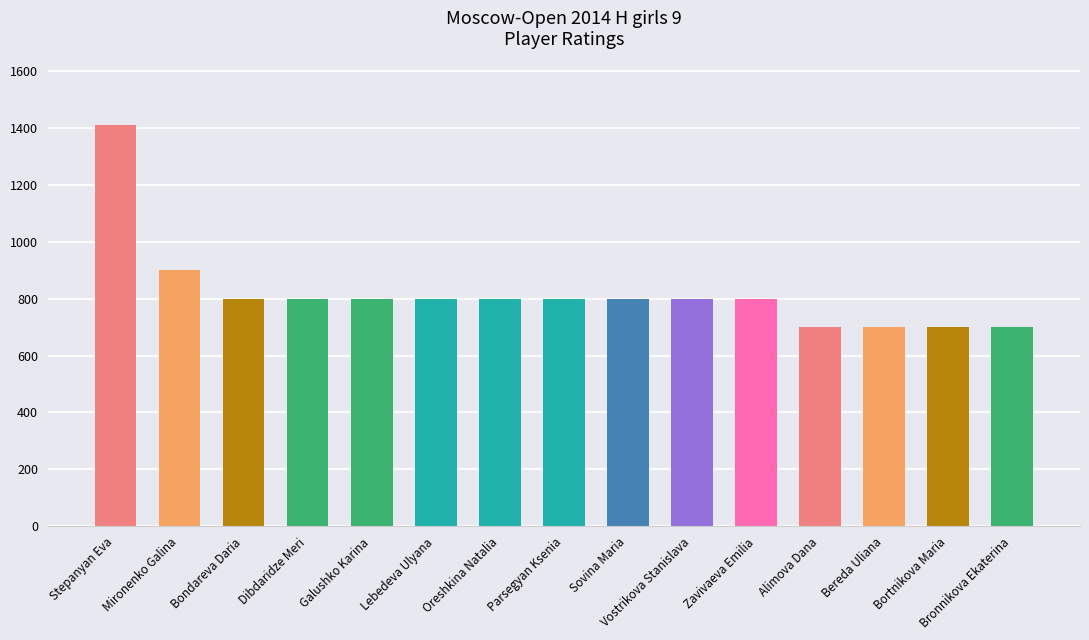

Between 800 and 800, which is larger?

800